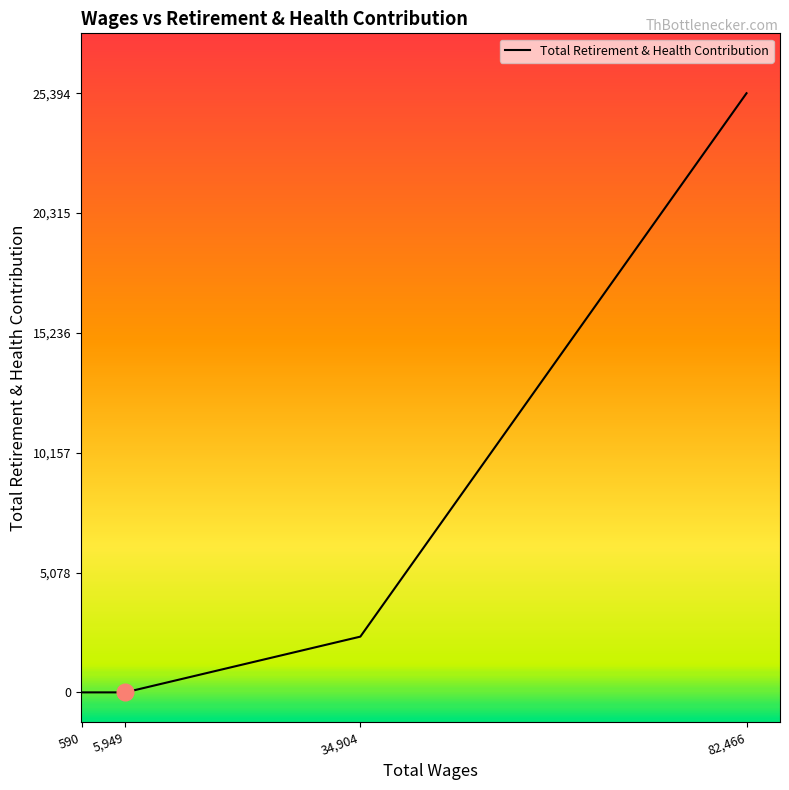

Which category has the highest value across all series?

82466.0